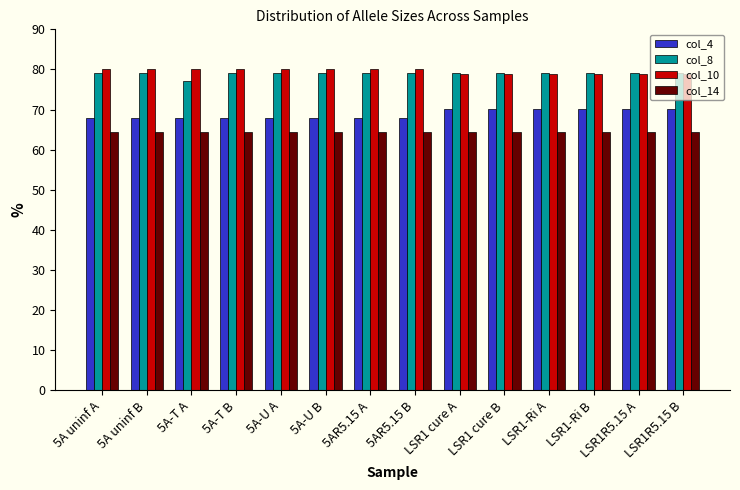

What is the difference between the highest and lowest values at 5A uninf A?

15.6